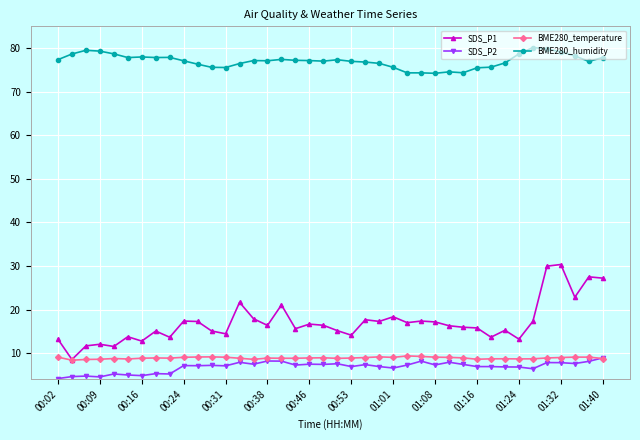

What is the smallest value displayed?

4.2